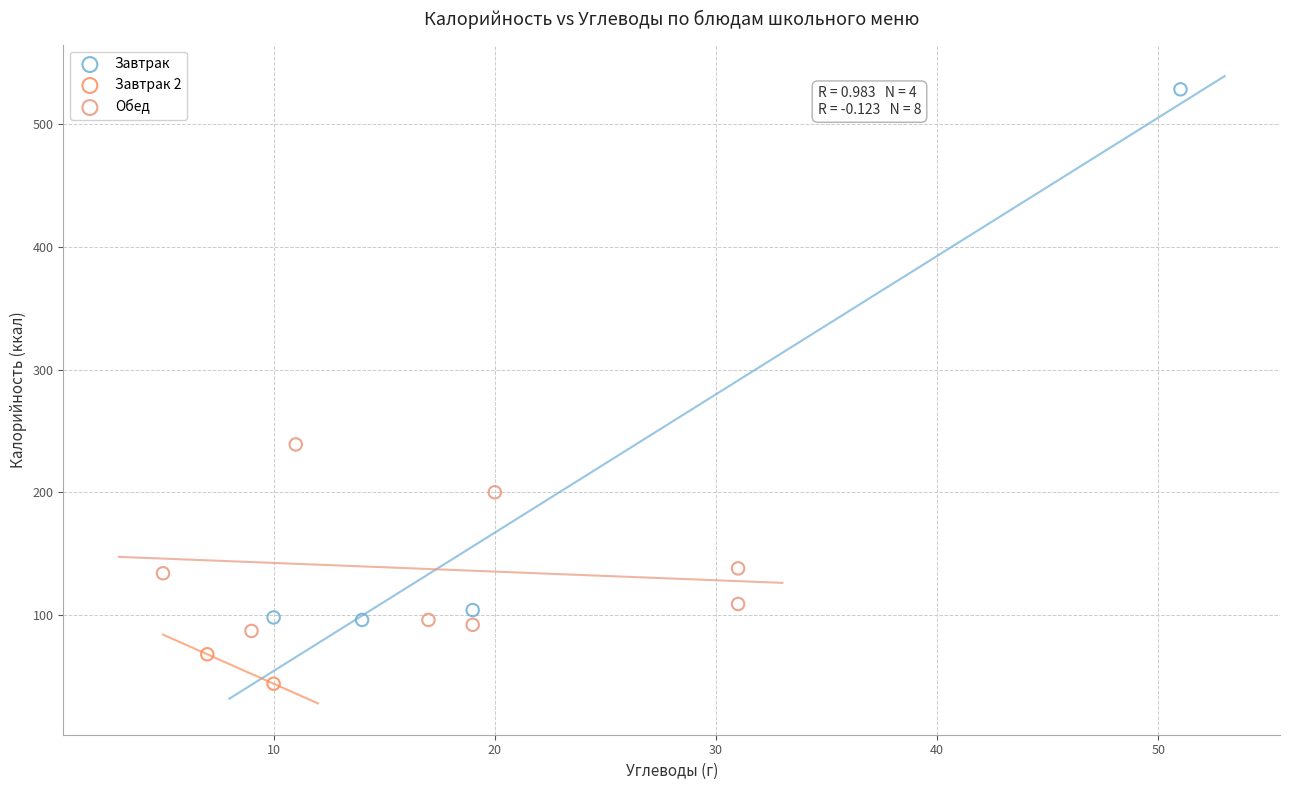

Which series contains the lowest Y value?

Завтрак 2